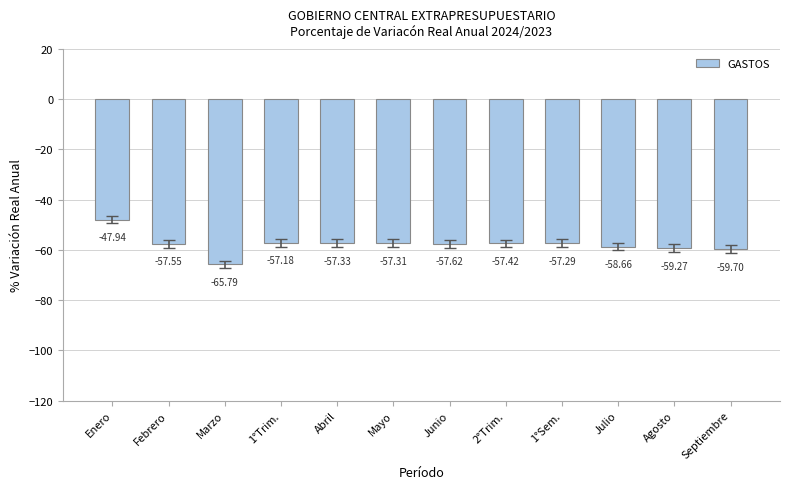

Where is the data nearest to the value -56?

1°Trim.